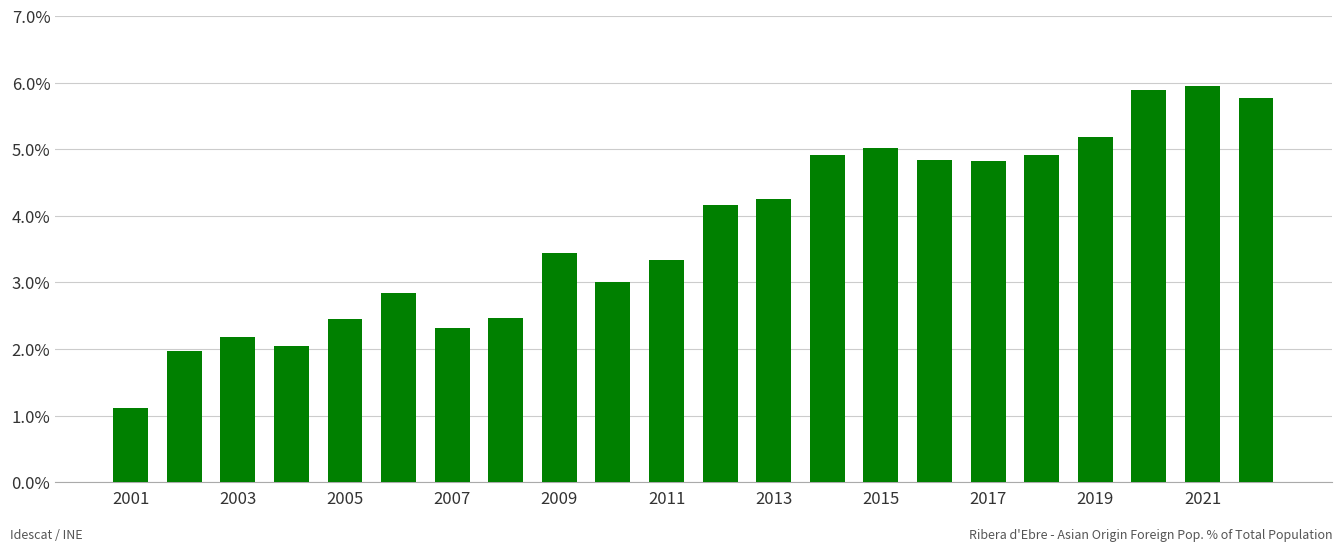

What is the difference between the maximum and minimum values?

4.8